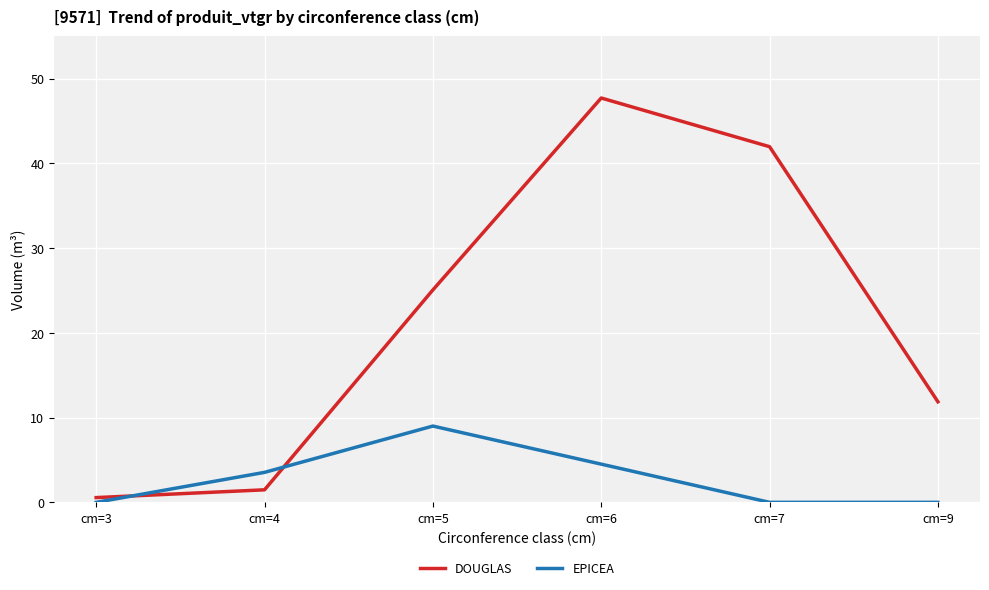

Rank the series by their average value, from highest to lowest.

DOUGLAS, EPICEA